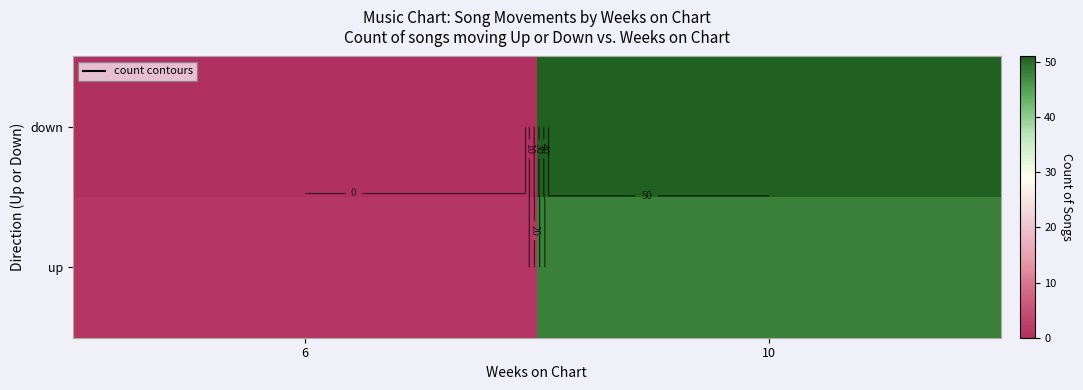

At 6, list the series in order from largest to smallest.

up, down